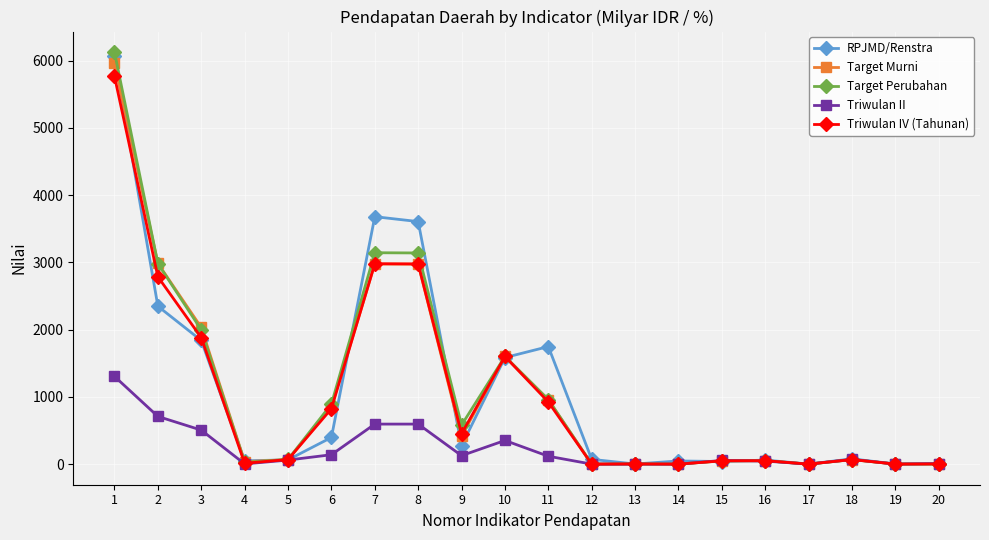

What is the maximum value for Target Perubahan?

6125.2